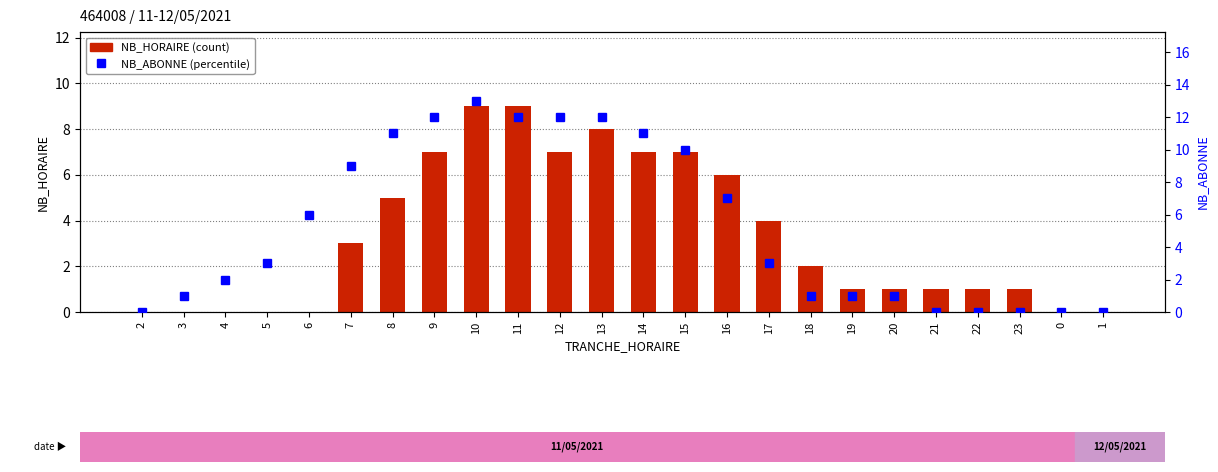

Which category has the highest value in the NB_ABONNE series?

10